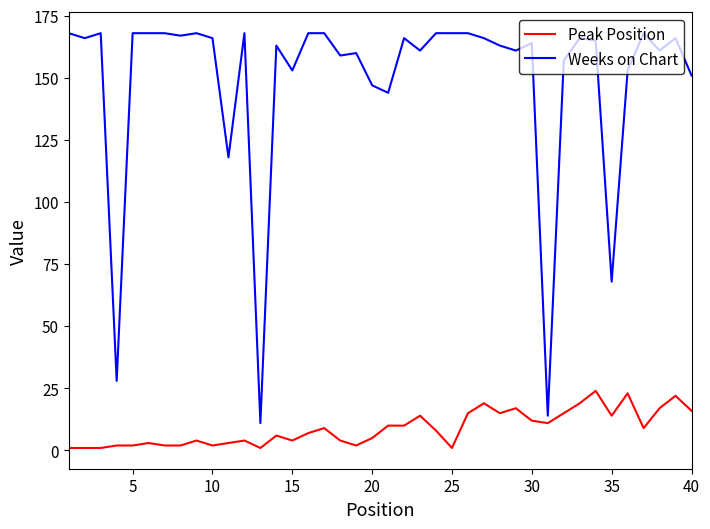

What is the difference between the second highest and second lowest values in the Peak Position series?

22